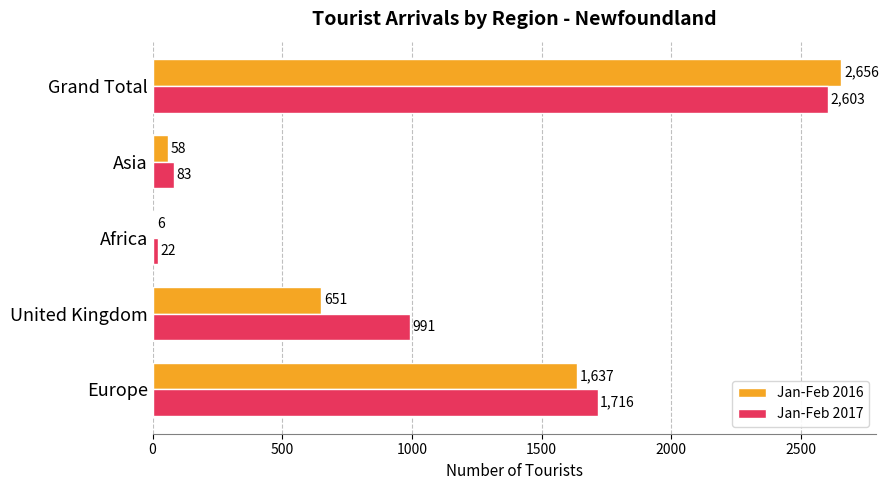

What is the sum of all Jan-Feb 2016 values?

5008